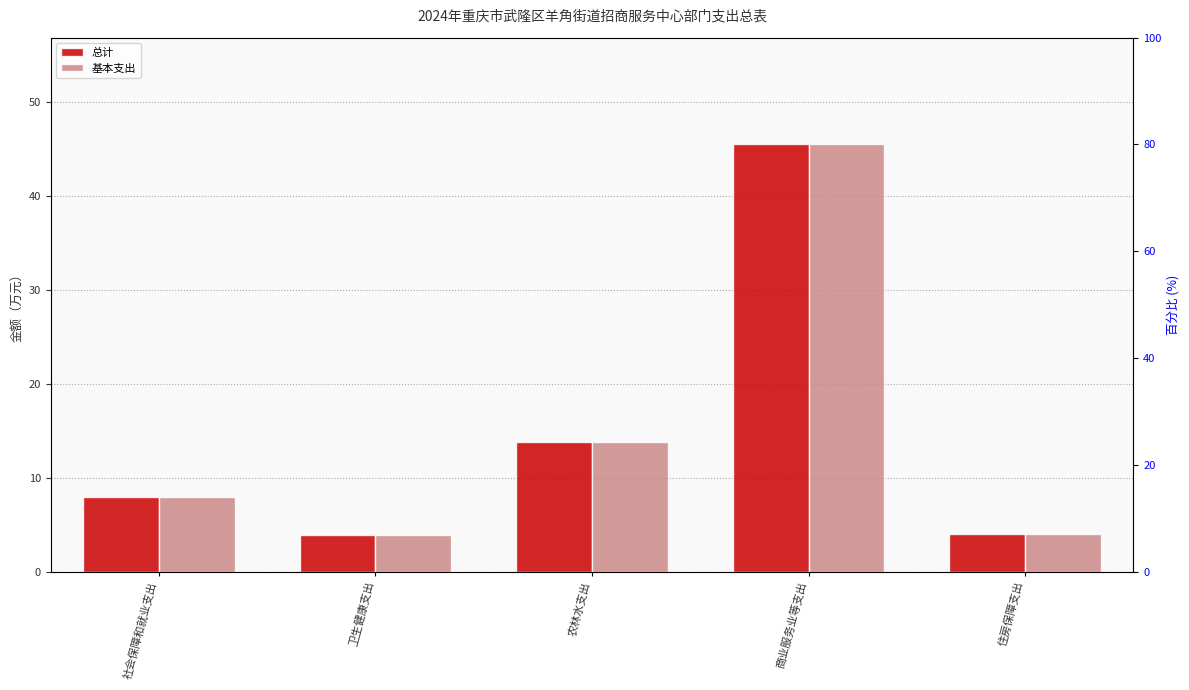

Where does the 基本支出 series first go above 7?

社会保障和就业支出